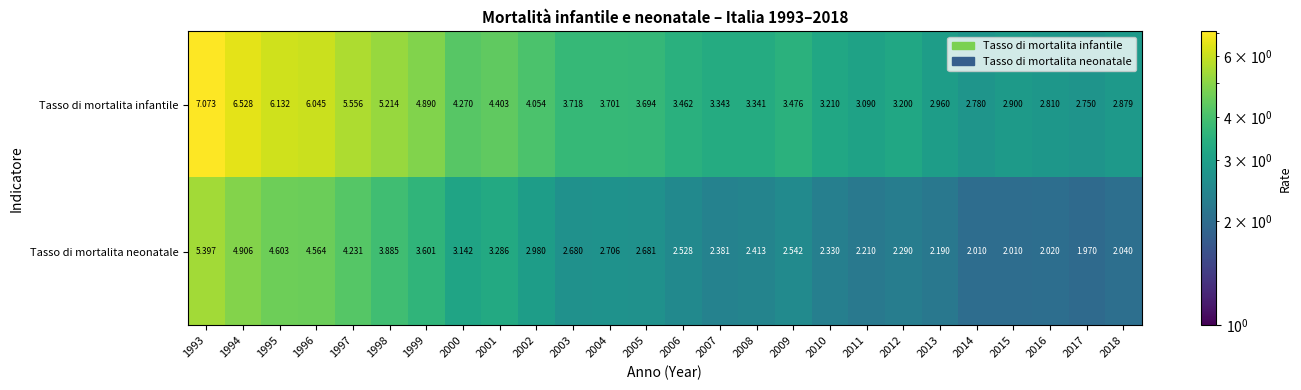

How many distinct data groups are displayed?

2